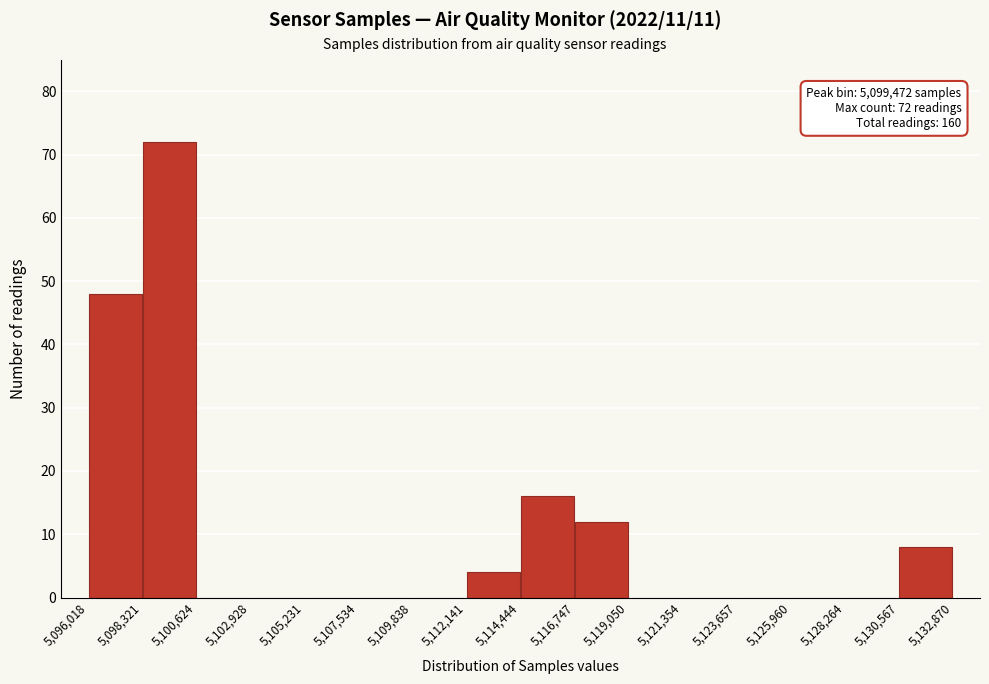

Which range on the x-axis has the tallest bar?

5,098,321 to 5,100,624